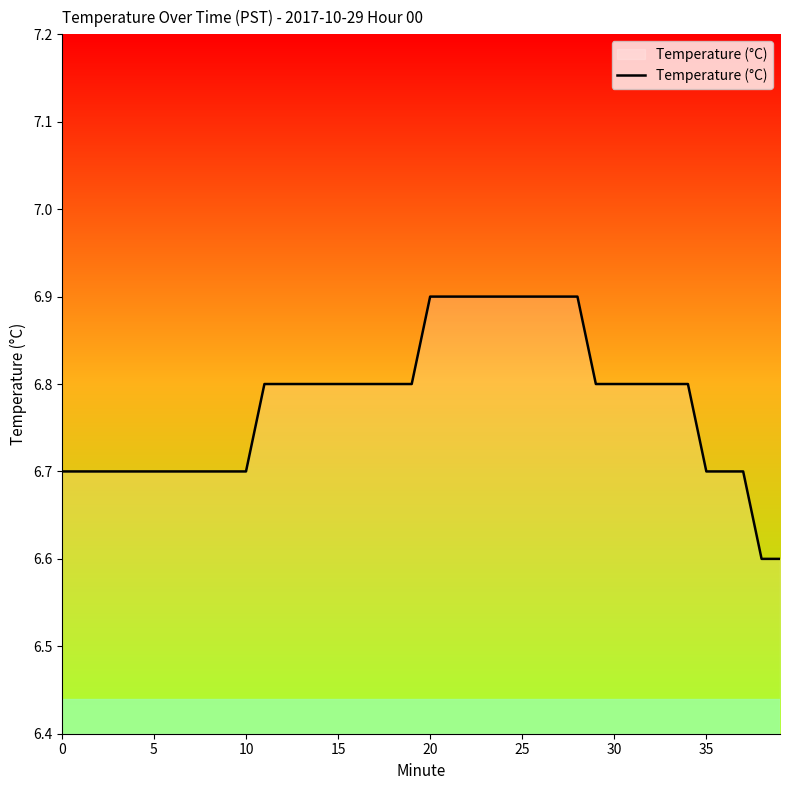

What is the average value?

6.8